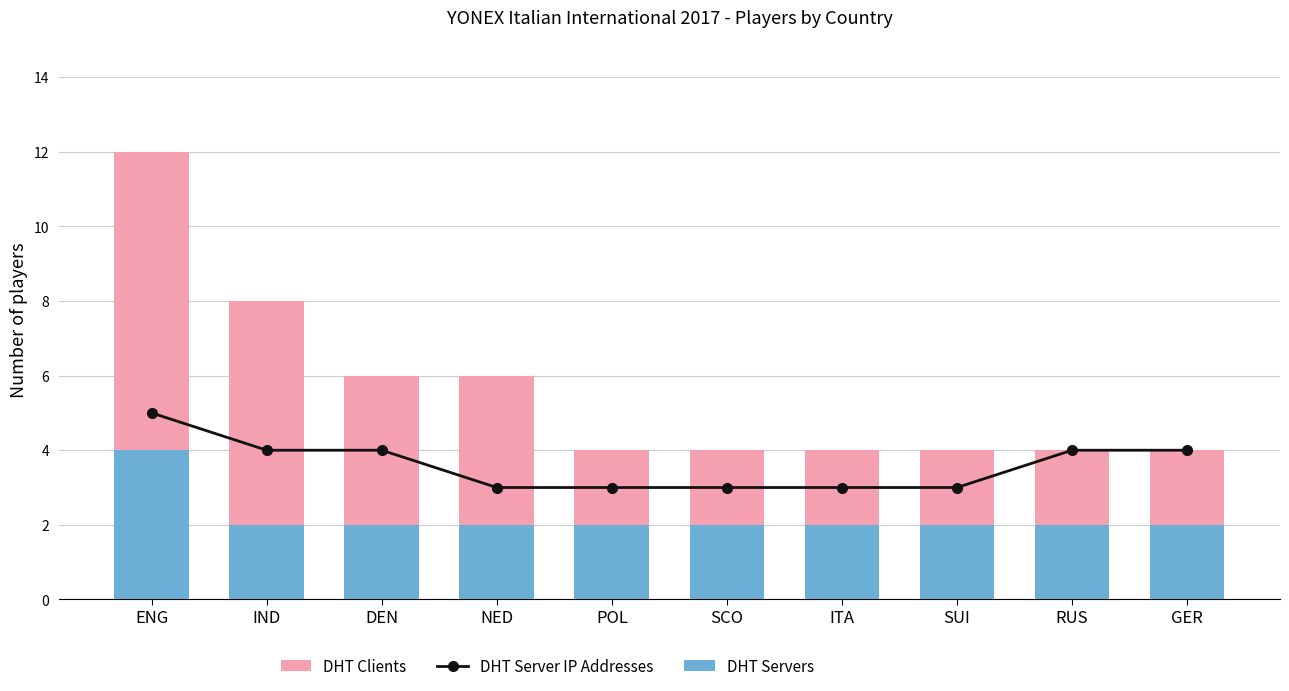

Is the value of DHT Server IP Addresses at ENG greater than the value of DHT Clients at SUI?

Yes